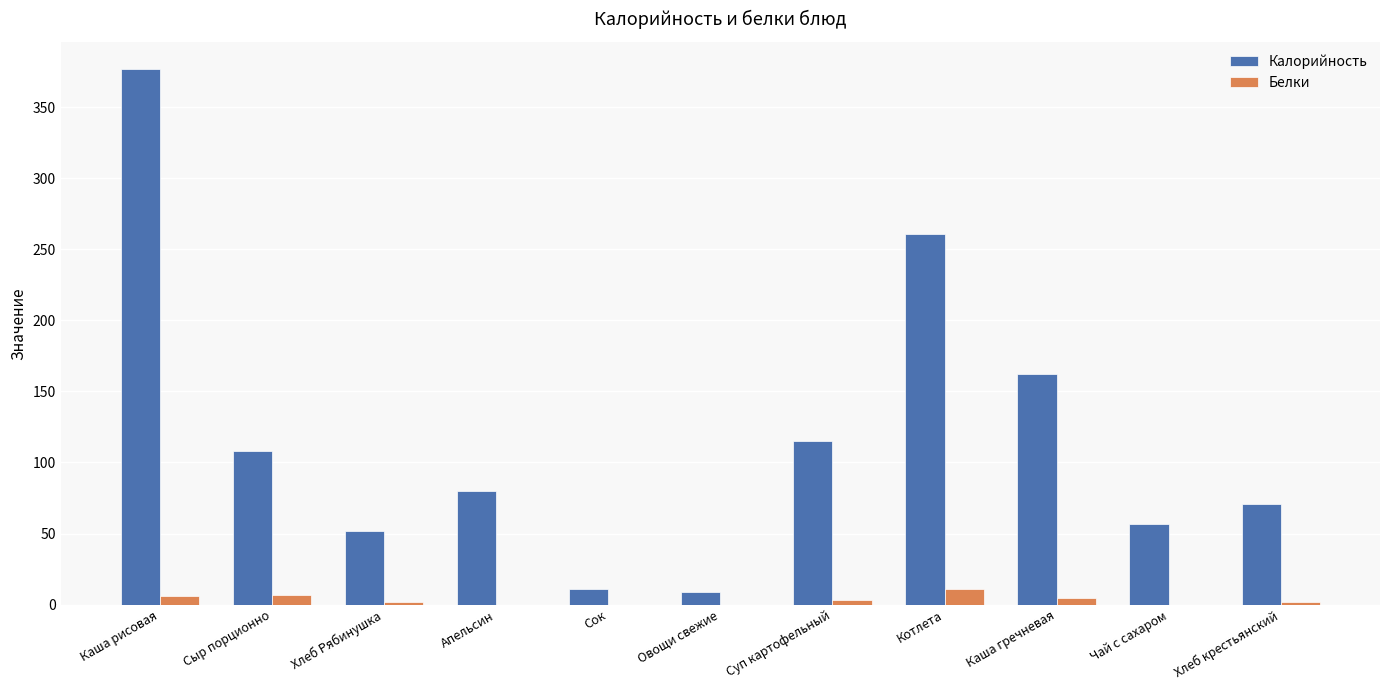

The Калорийность series shows 71 at Хлеб крестьянский. True or false?

True